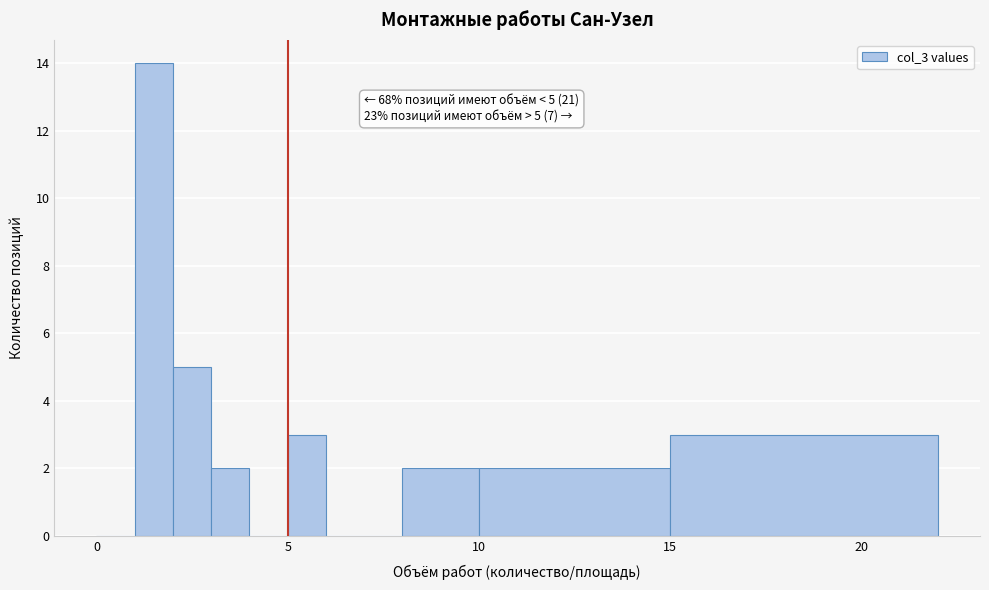

Around what value on the x-axis is the tallest bar? Give the approximate position of its centre, as read against the axis.

1.5